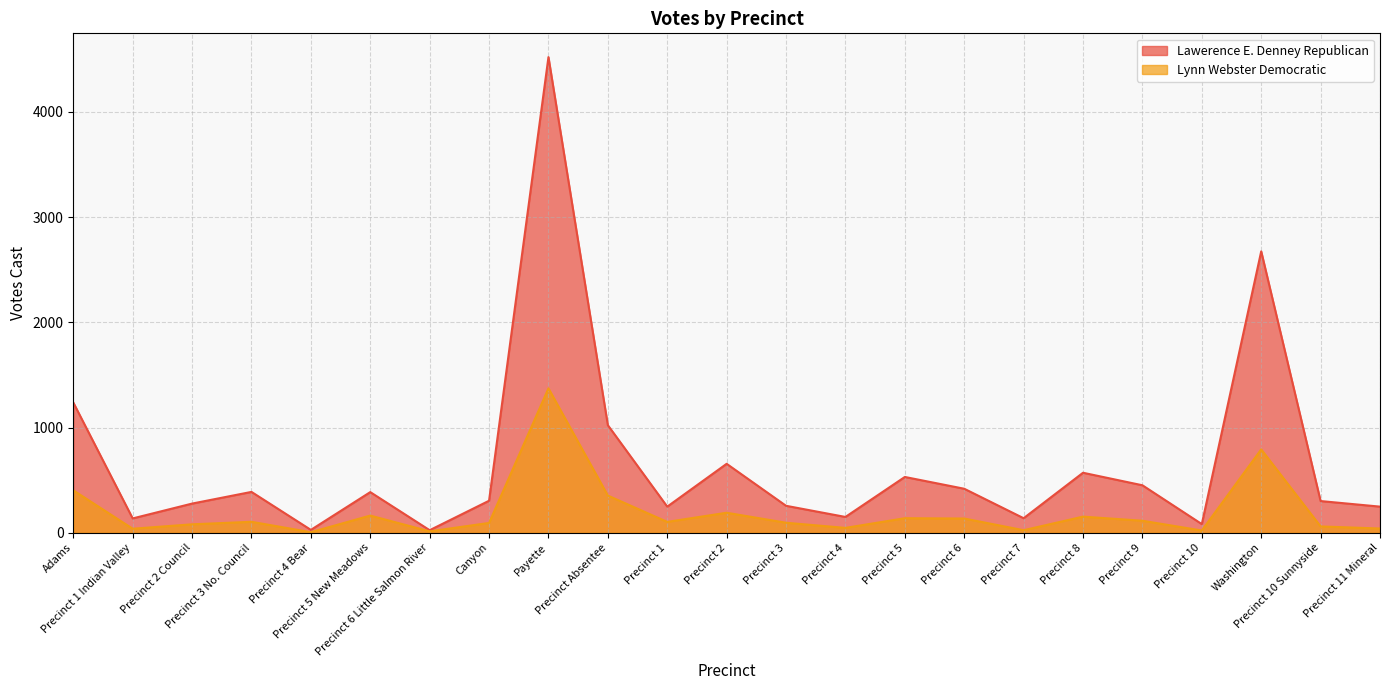

Where is the first local maximum for Lynn Webster Democratic?

Precinct 3 No. Council